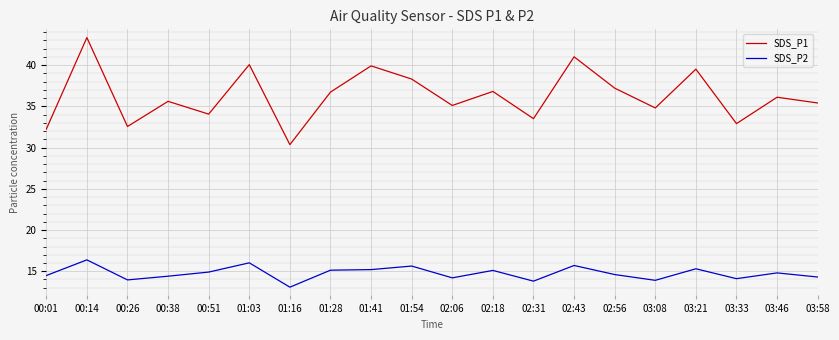

What is the sum of the SDS_P2 values at 01:41 and 01:16?

28.3